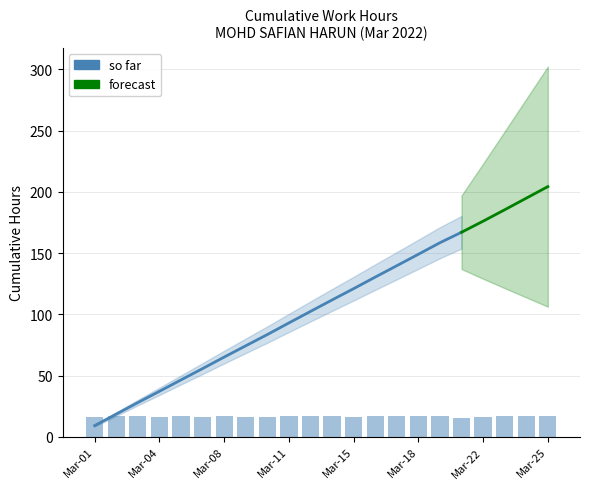

Rank the categories by value from lowest to highest.

21, 22, 1, 10, 4, 9, 15, 7, 17, 5, 23, 18, 14, 8, 12, 2, 3, 16, 19, 25, 24, 11